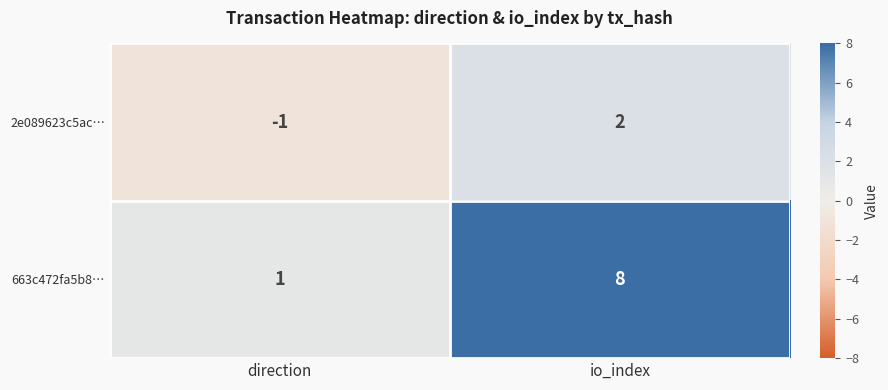

Count the number of categories in the chart.

2